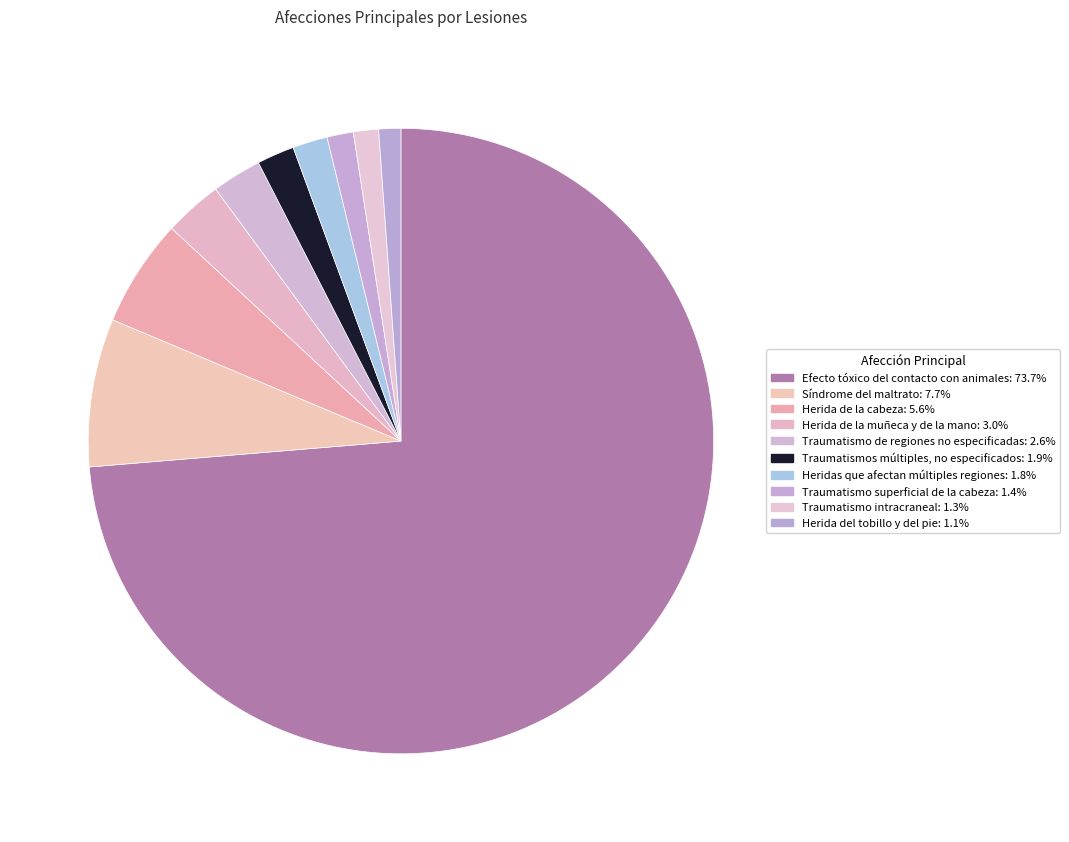

Count the number of slices in the pie.

10